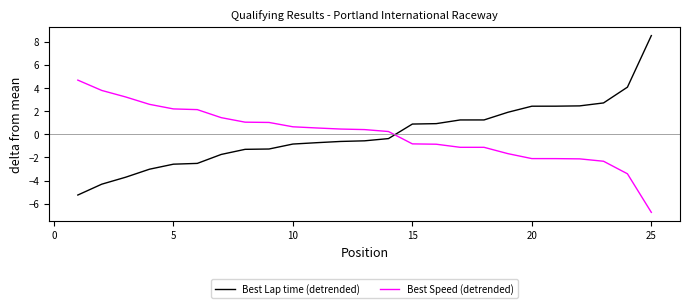

How many times do Best Speed (detrended) and Best Lap time (detrended) cross each other?

1